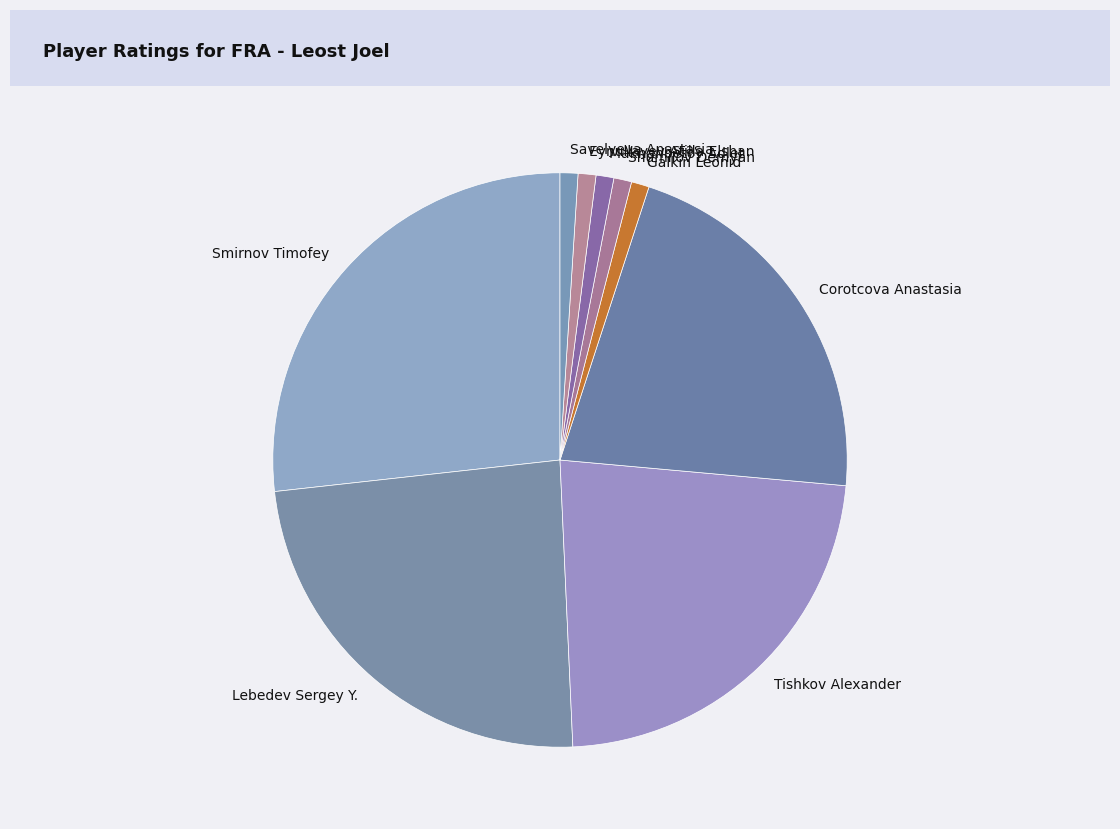

What is the ratio of the value at Makhanbetov Adlet to the value at Savelyeva Anastasia?

1.0